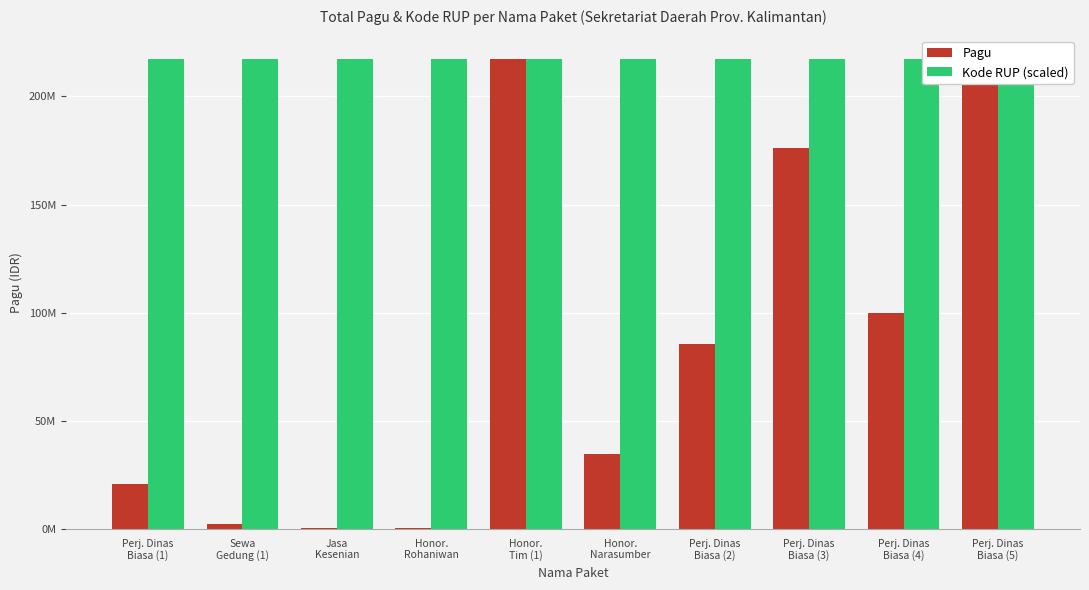

How many bars are there in each group?

2